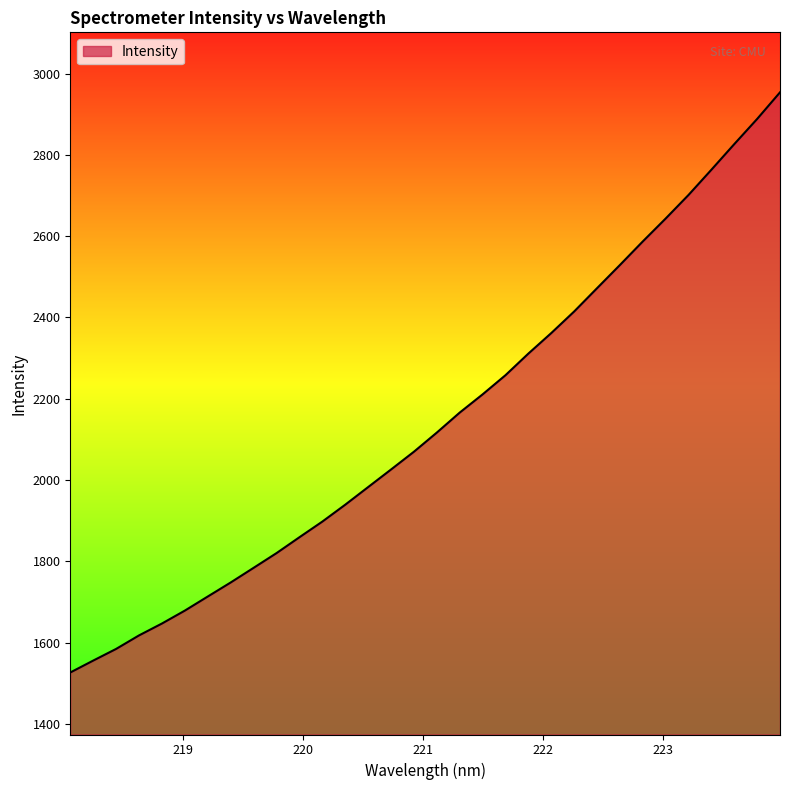

Reading left to right, what are all the values shown in this chart?

1526.2	1555.5	1584.2	1617.5	1646.8	1678.6	1713.2	1747.8	1783.8	1820.0	1859.1	1897.6	1939.2	1982.6	2025.8	2069.6	2116.7	2165.9	2210.7	2257.9	2311.1	2361.6	2414.7	2472.0	2529.1	2587.1	2643.5	2701.6	2763.6	2826.6	2888.6	2954.1